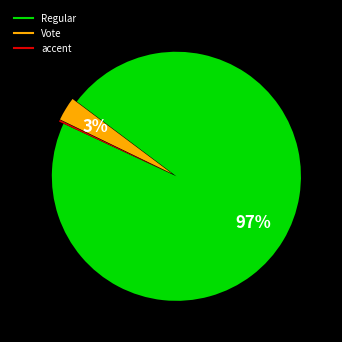

To the nearest percent, what is the average slice percentage?

33%